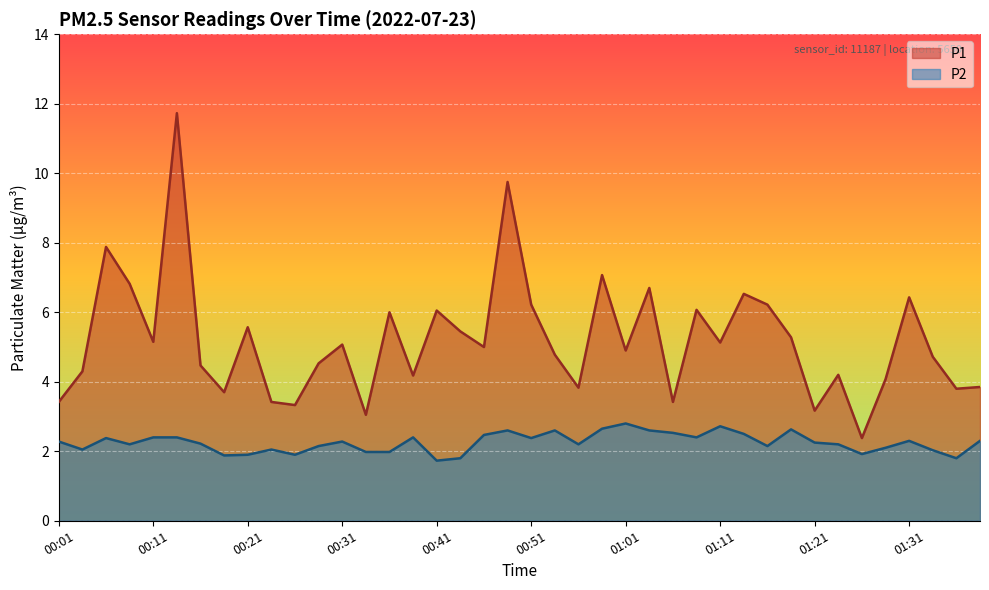

Rank the categories by P2 value from lowest to highest.

00:41, 00:44, 01:36, 00:19, 00:21, 00:26, 01:26, 00:34, 00:36, 01:34, 00:03, 00:24, 01:29, 00:29, 01:16, 00:08, 00:56, 01:24, 00:16, 01:21, 00:01, 00:31, 01:31, 01:39, 00:06, 00:51, 00:11, 00:13, 00:39, 01:09, 00:46, 01:14, 01:06, 00:49, 00:54, 01:04, 01:19, 00:59, 01:11, 01:01